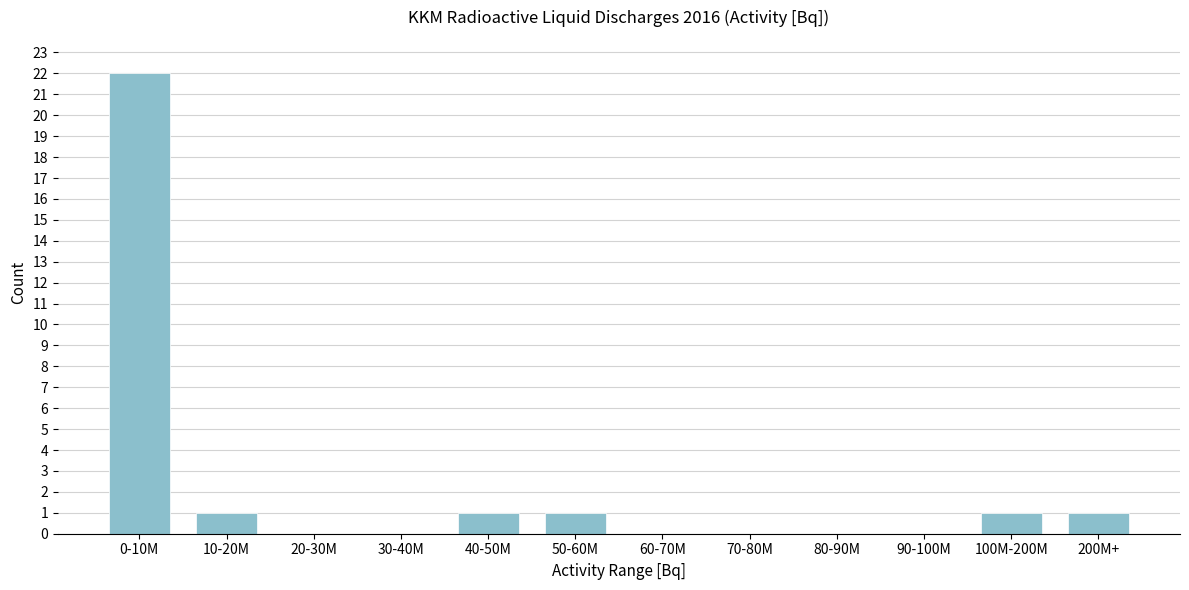

Reading left to right, transcribe all the data shown in this chart.

0-10M=22	10-20M=1	20-30M=0	30-40M=0	40-50M=1	50-60M=1	60-70M=0	70-80M=0	80-90M=0	90-100M=0	100M-200M=1	200M+=1